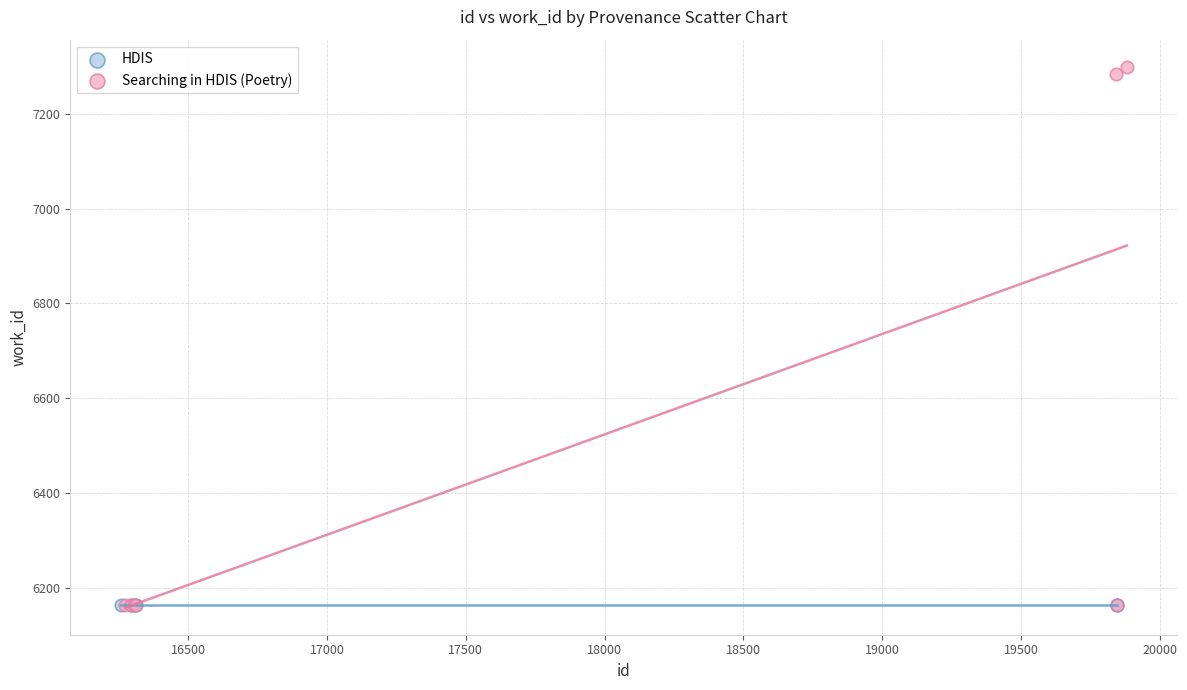

Which series reaches the maximum Y coordinate?

Searching in HDIS (Poetry)